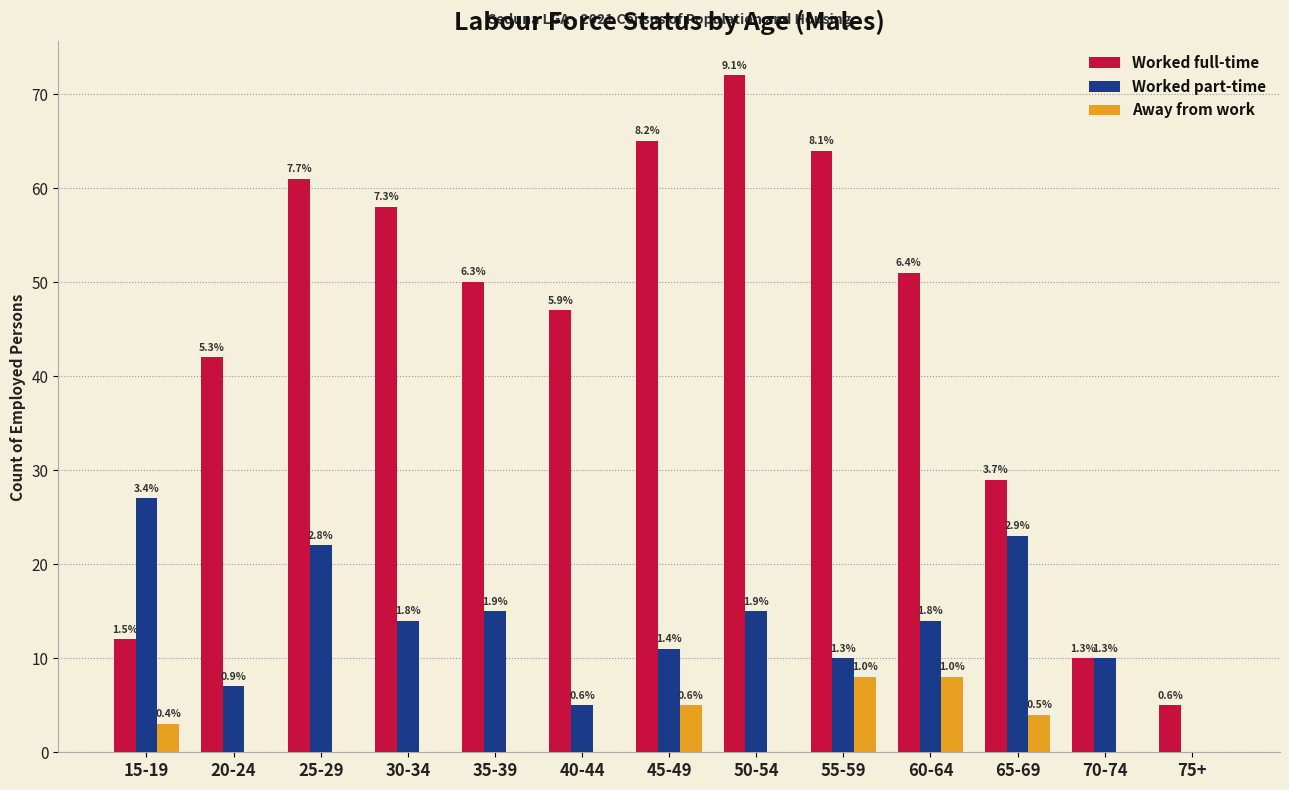

What is the average value of the Worked full-time series?

44